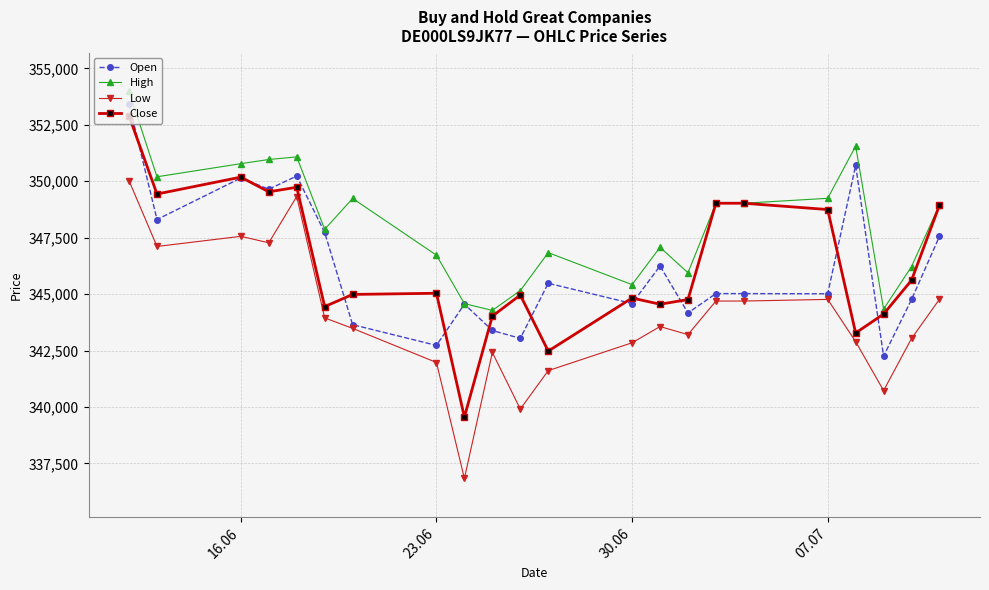

True or false: High has more than 1 points higher than both neighbors.

True